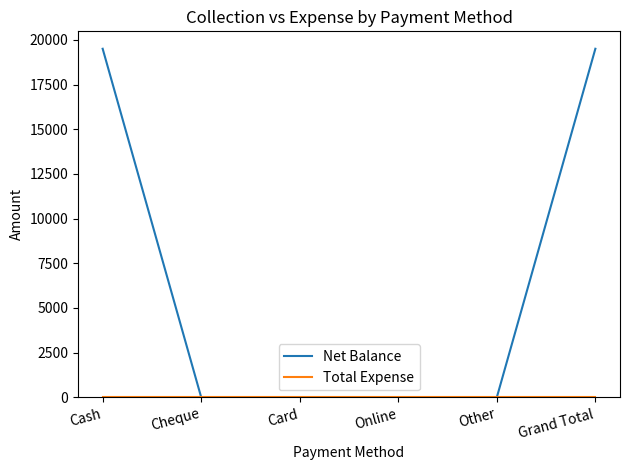

What is the total value across all series at Cash?

19500